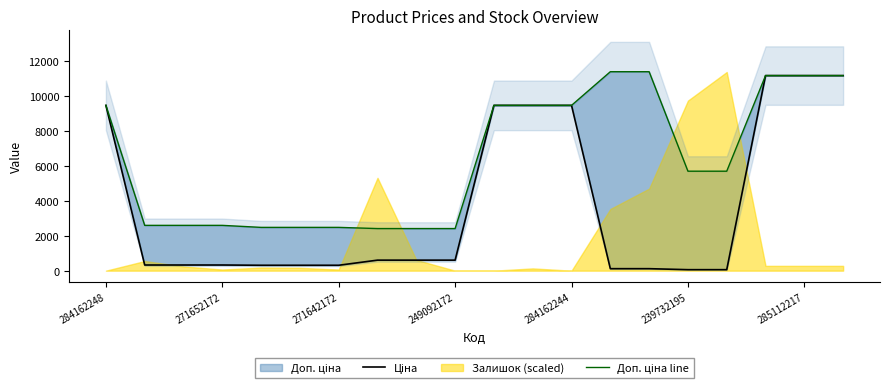

What is the total value across all series at 13?

11524.1